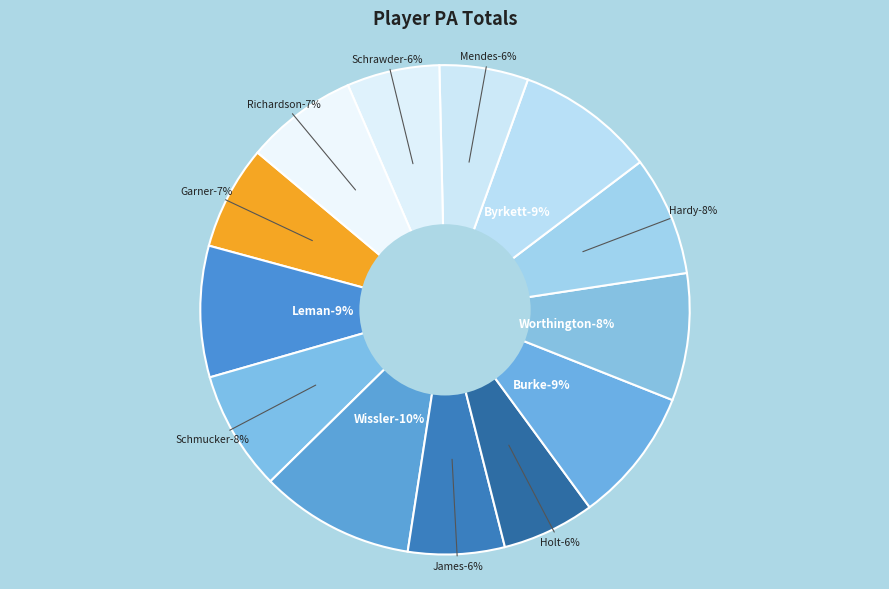

To the nearest percent, what portion does Mike Garner represent?

7%